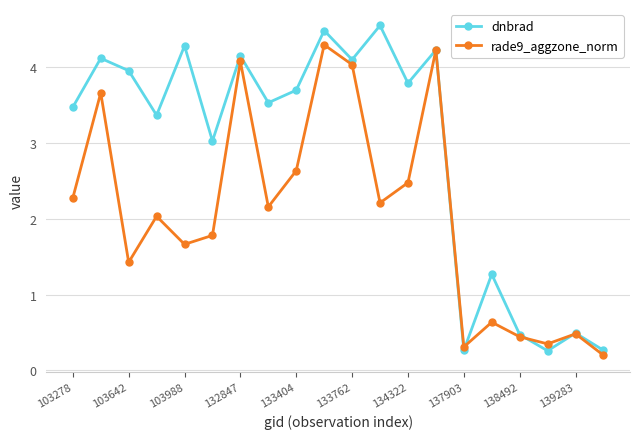

True or false: rade9_aggzone_norm has more than 2 interior local peaks.

True